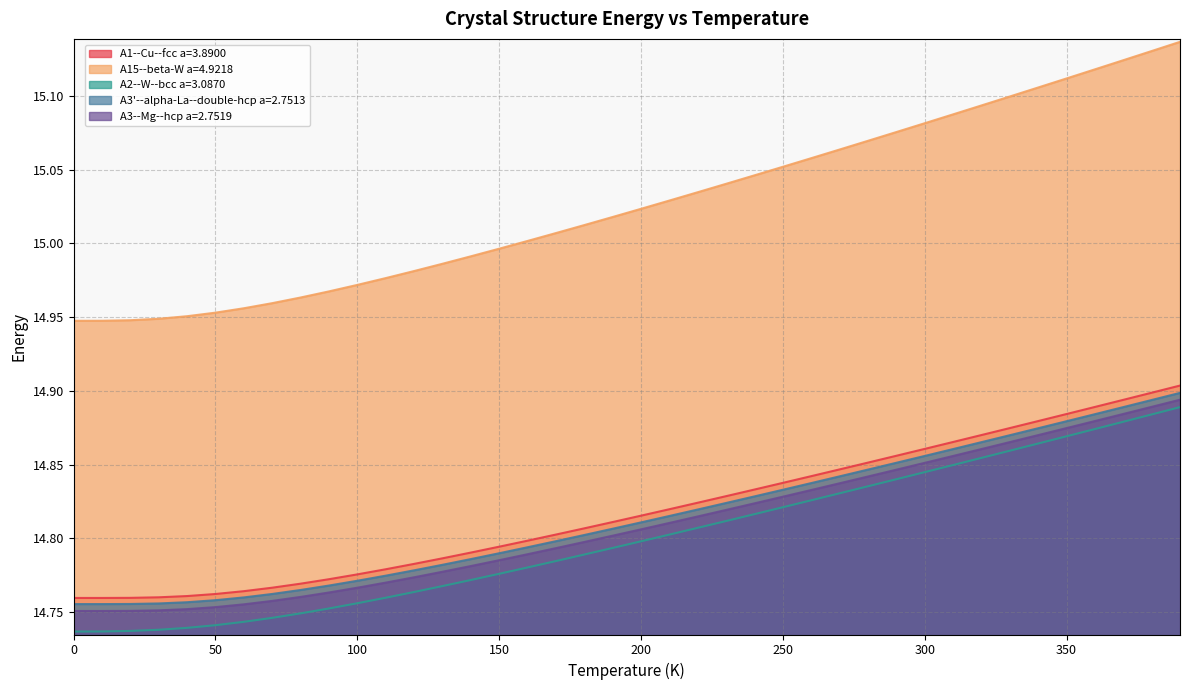

What is the value of the A3--Mg--hcp a=2.7519 point at the 11th from the left?

14.8